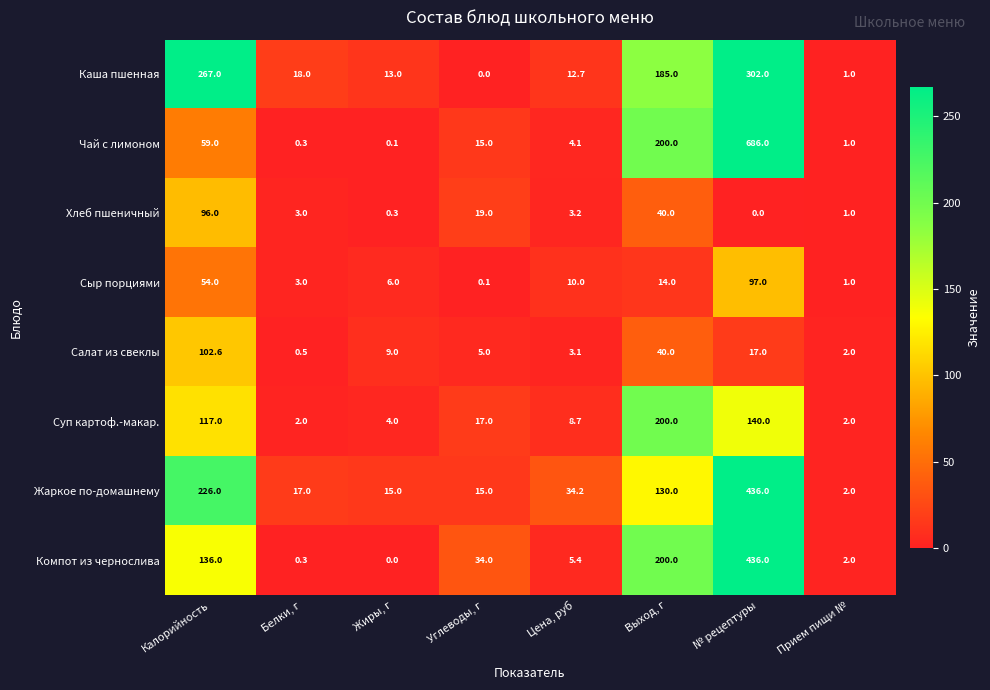

What is the maximum value for Компот из чернослива?

436.0